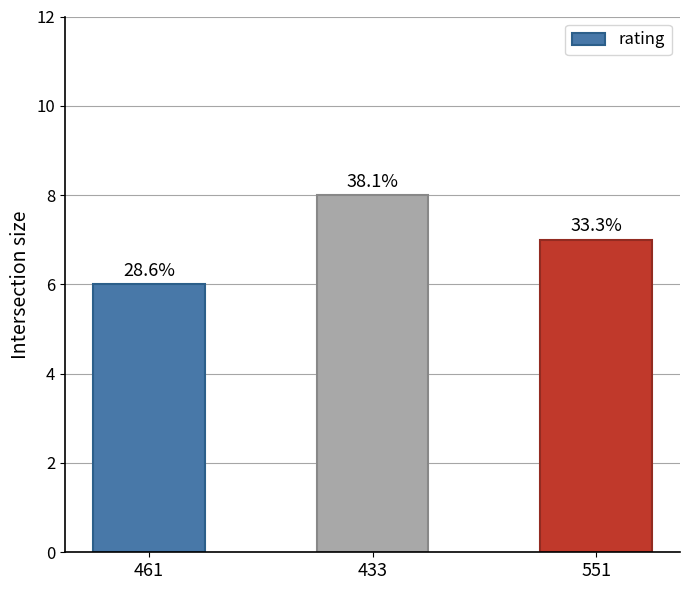

What is the ratio of the value at 433 to the value at 551?

1.1